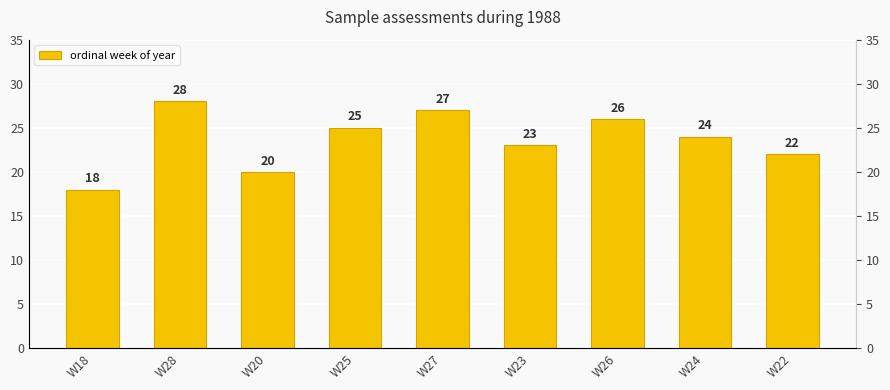

Does the chart contain any negative values?

No